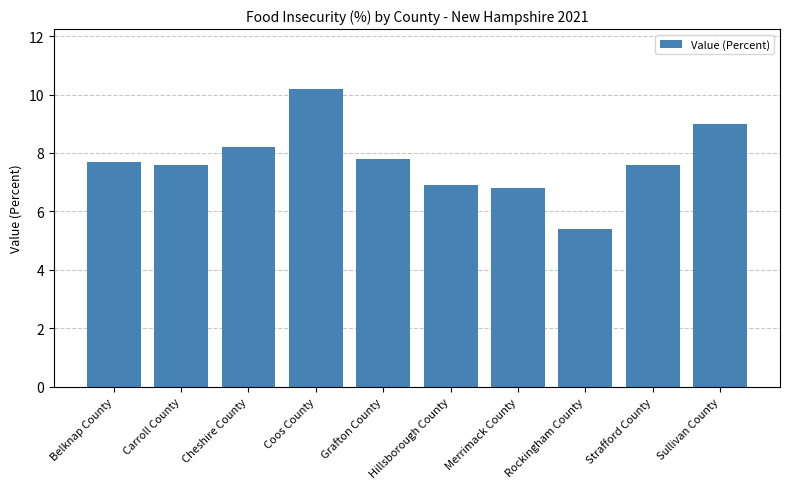

What is the value of the 3rd bar from the left?

8.2